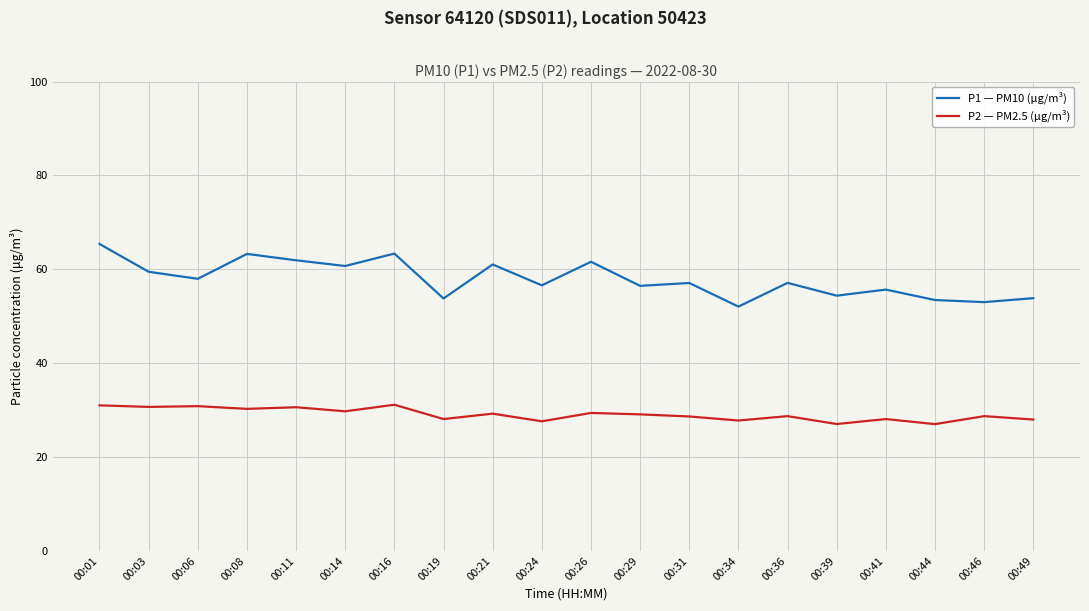

Between 00:14 and 00:34, which series saw the biggest shift?

P1 — PM10 (μg/m³)